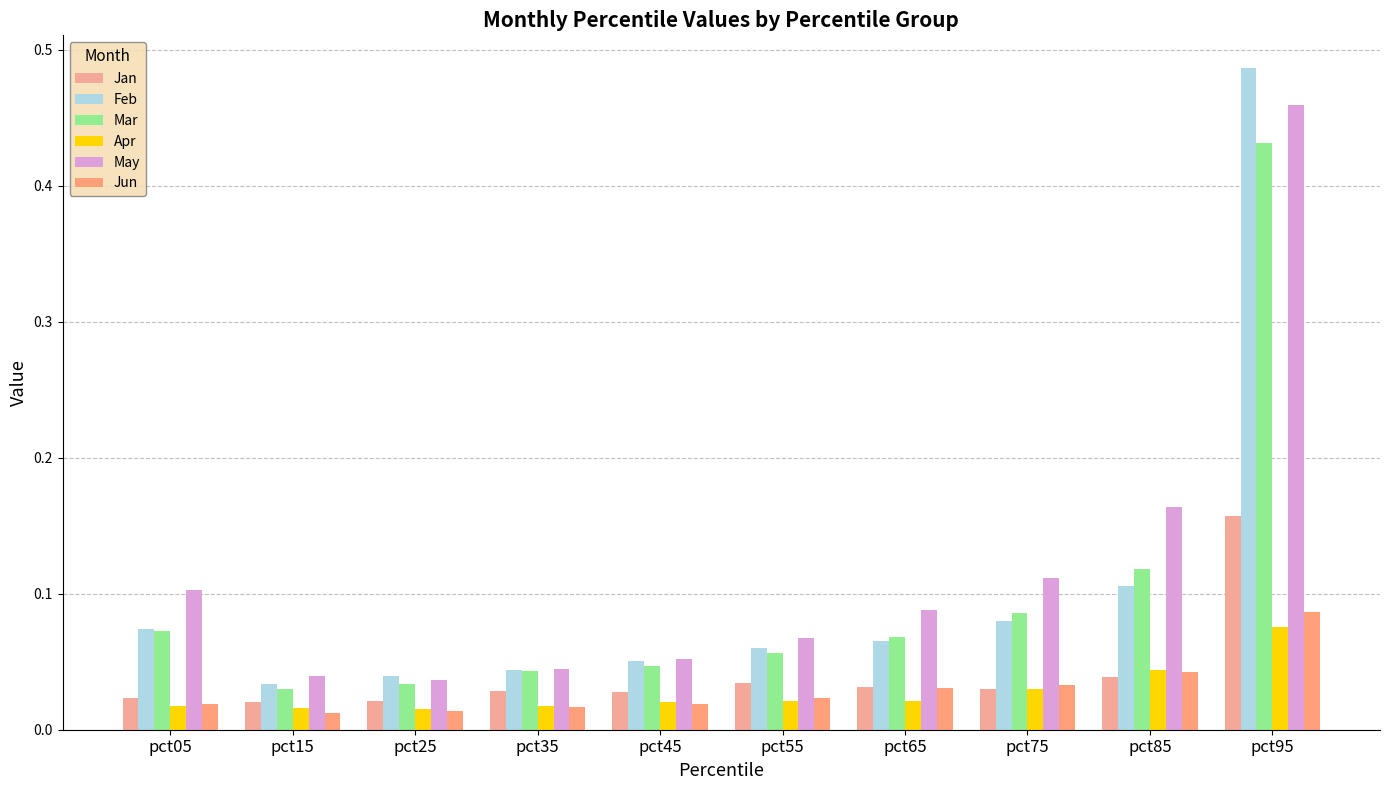

What is the difference between the maximum and minimum values in the Jun series?

0.1